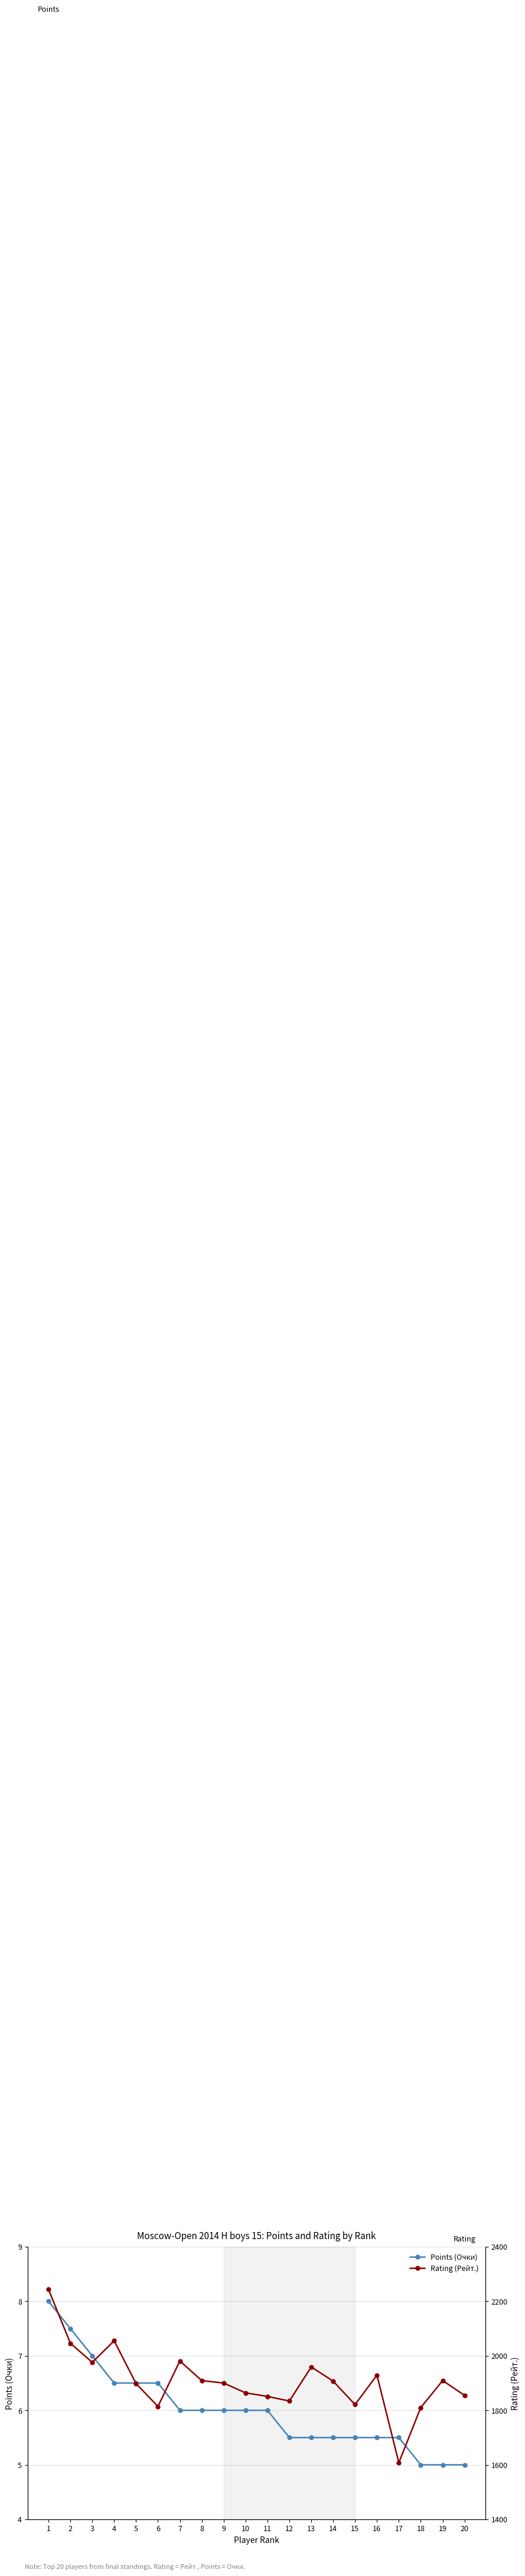

Which series has the widest spread of values?

Rating (Рейт.)